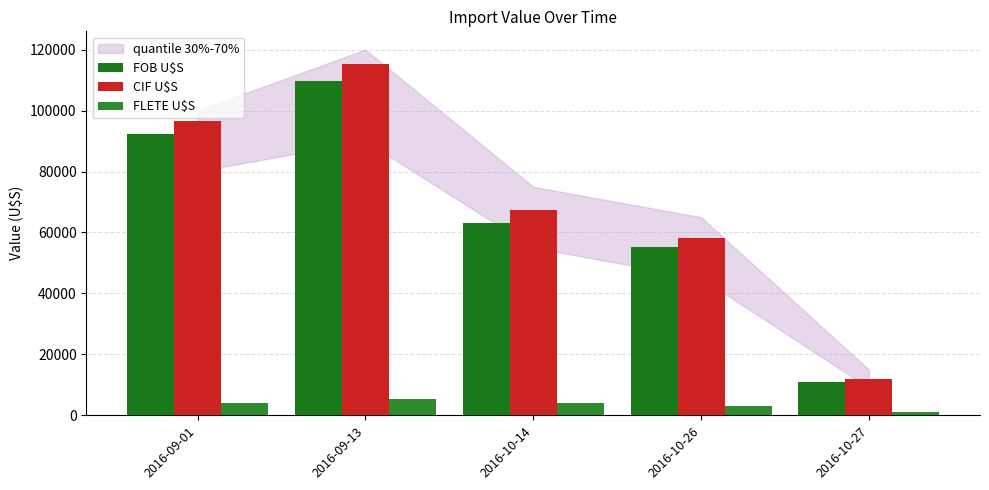

How many data points in CIF U$S are less than 67298?

2